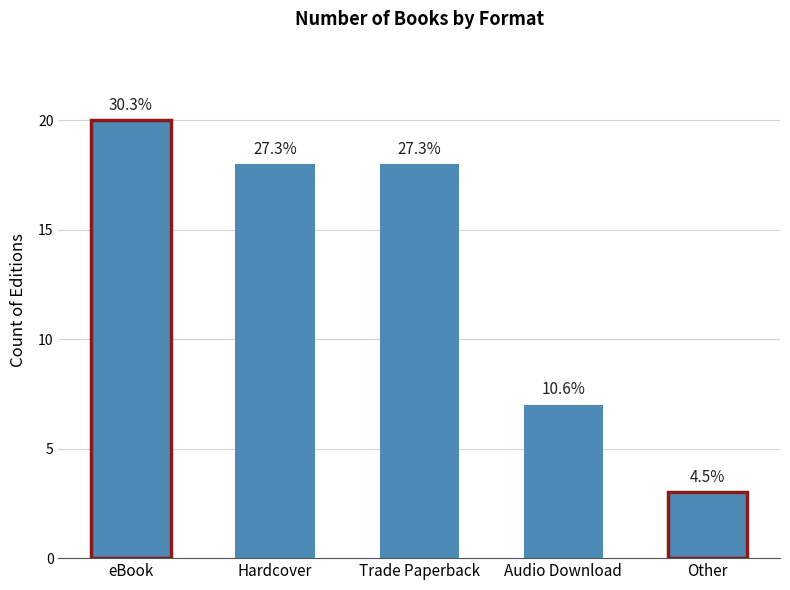

Reading left to right, extract all data points from this chart.

20	18	18	7	3